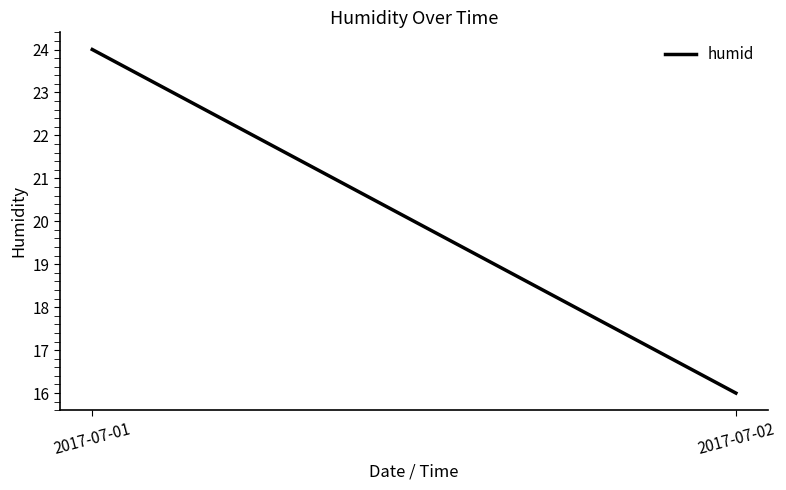

What is the sum of the values at 2017-07-02 and 2017-07-01?

40